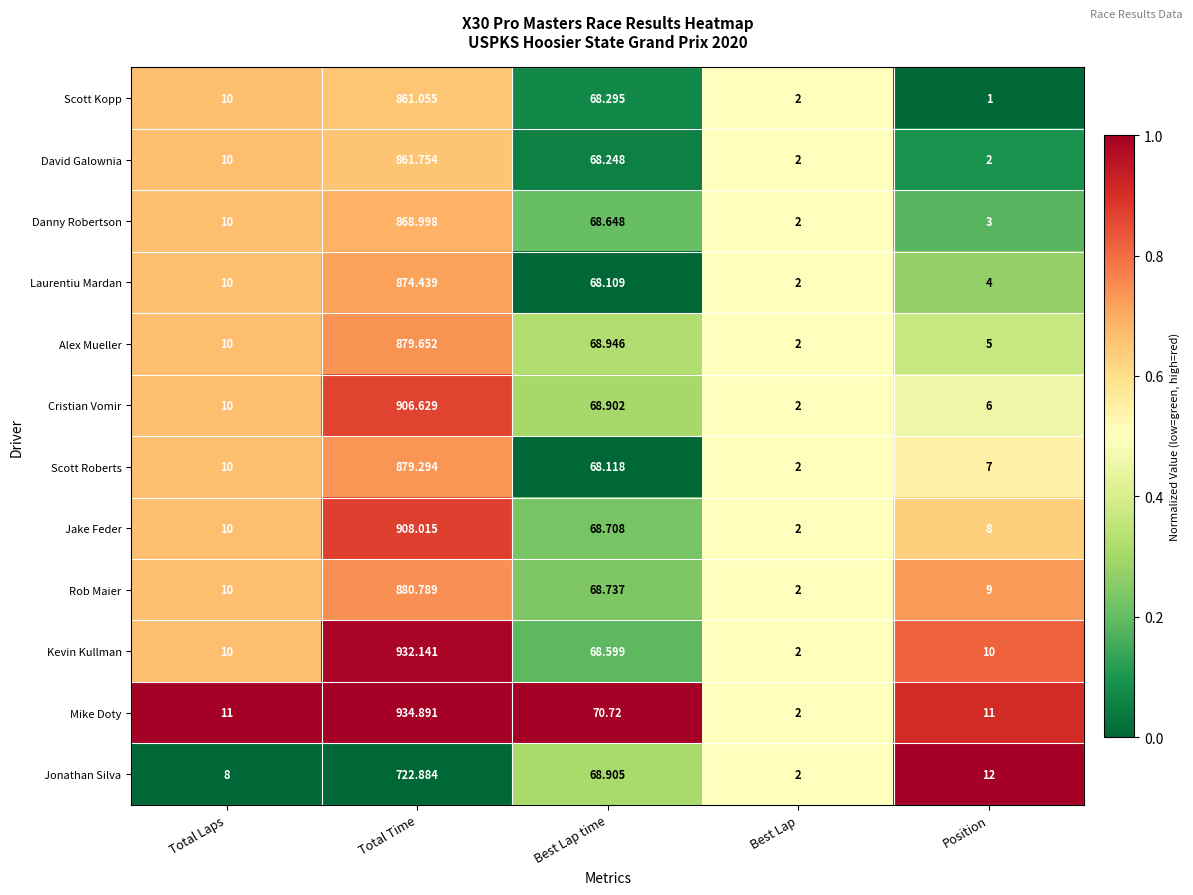

At which category is the sum across all series the highest?

Total Time